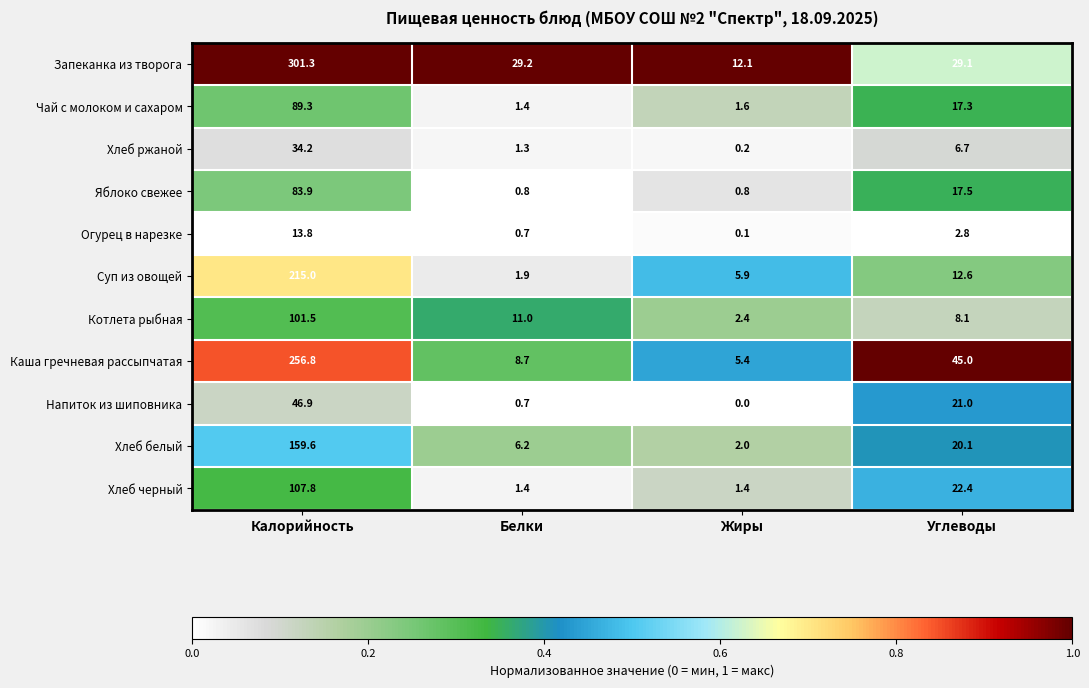

The value of Напиток из шиповника at Белки is 1.1. True or false?

False